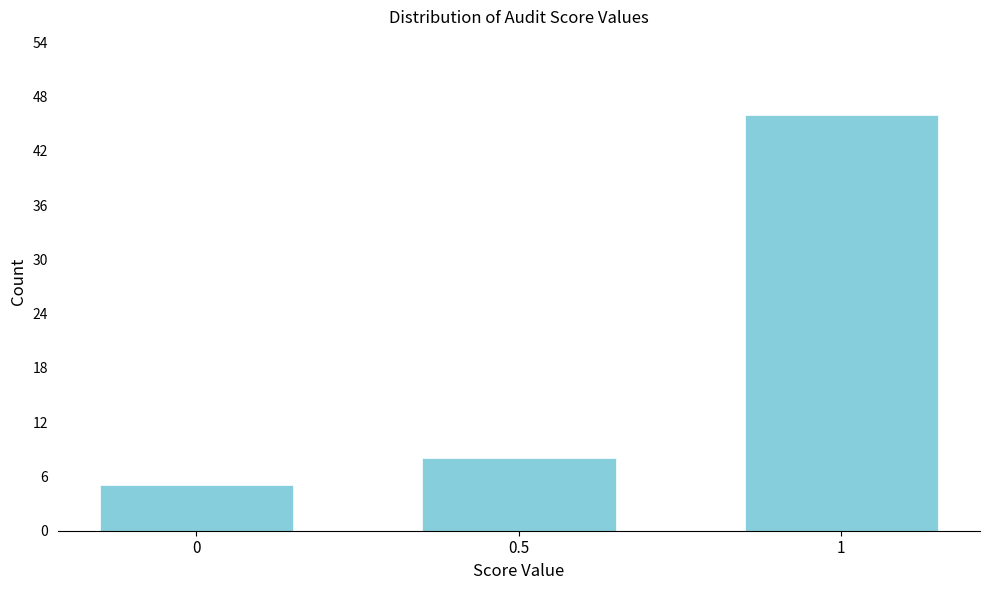

Reading left to right, list all the values displayed in this chart.

5	8	46